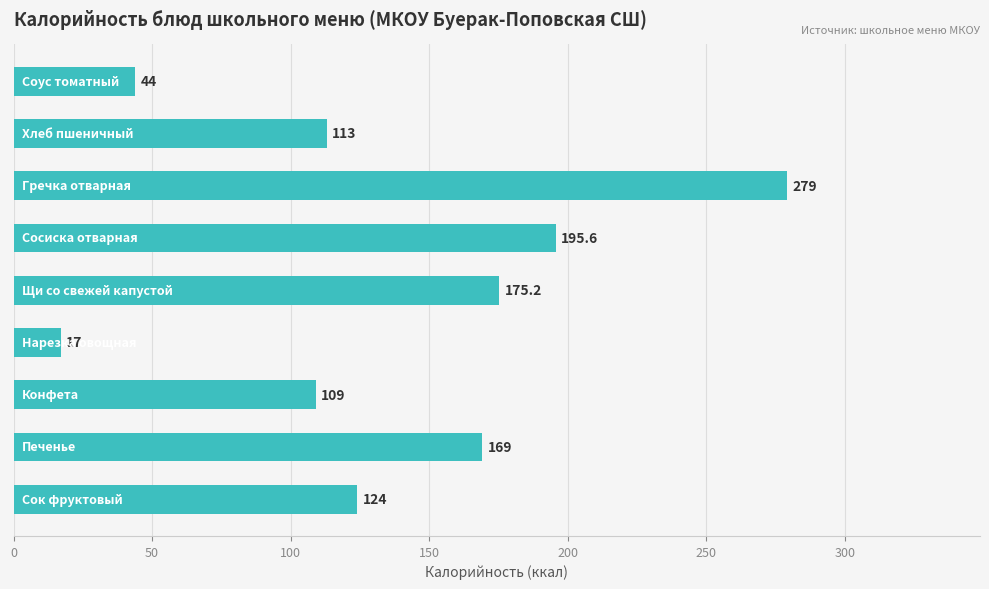

What is the greatest value displayed?

279.0